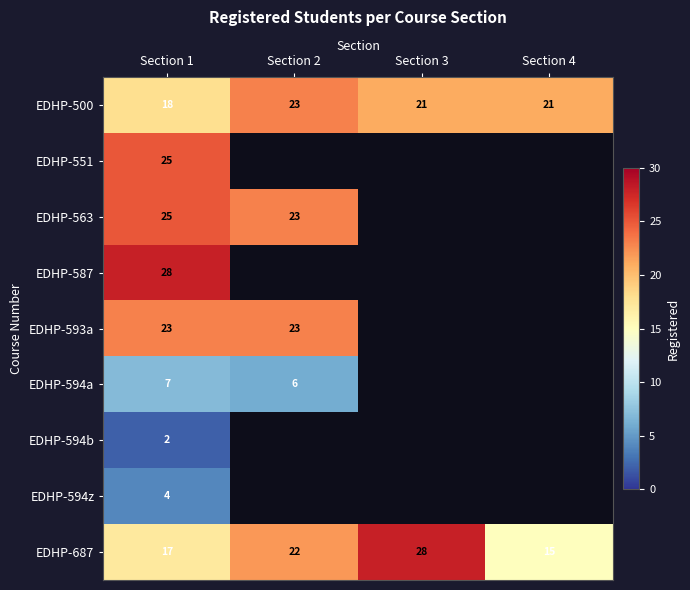

Which category has the highest value in the EDHP-500 series?

Section 2